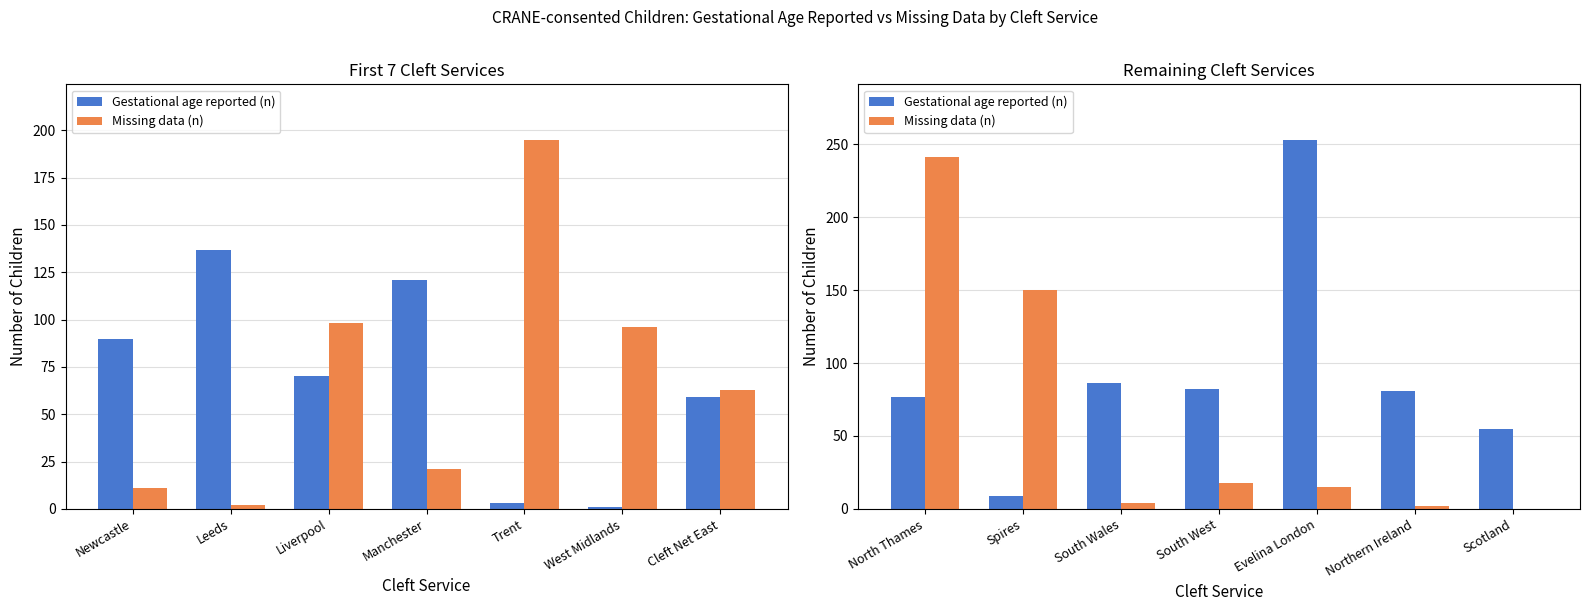

What position from the right is Spires?

6